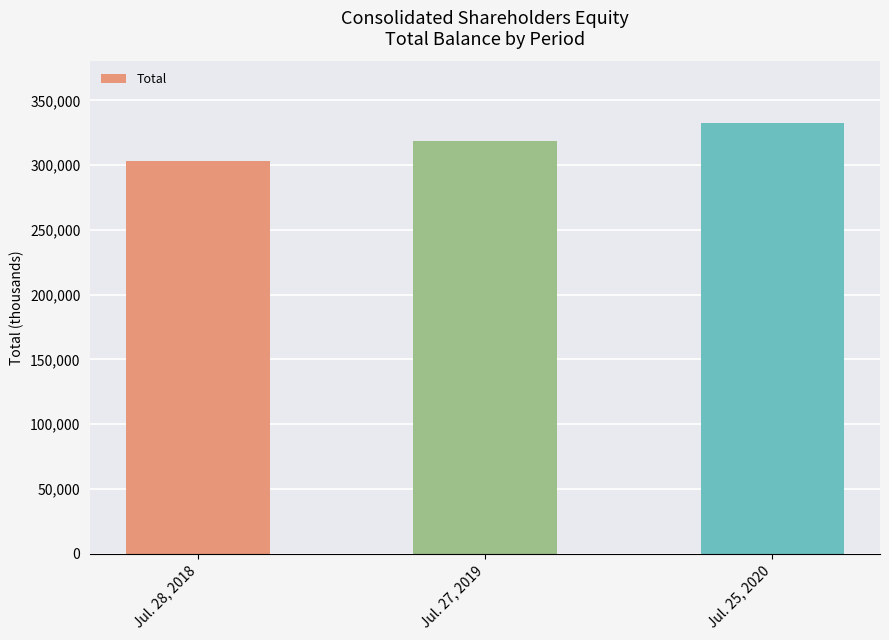

What is the sum of the values at Jul. 27, 2019 and Jul. 28, 2018?

621817